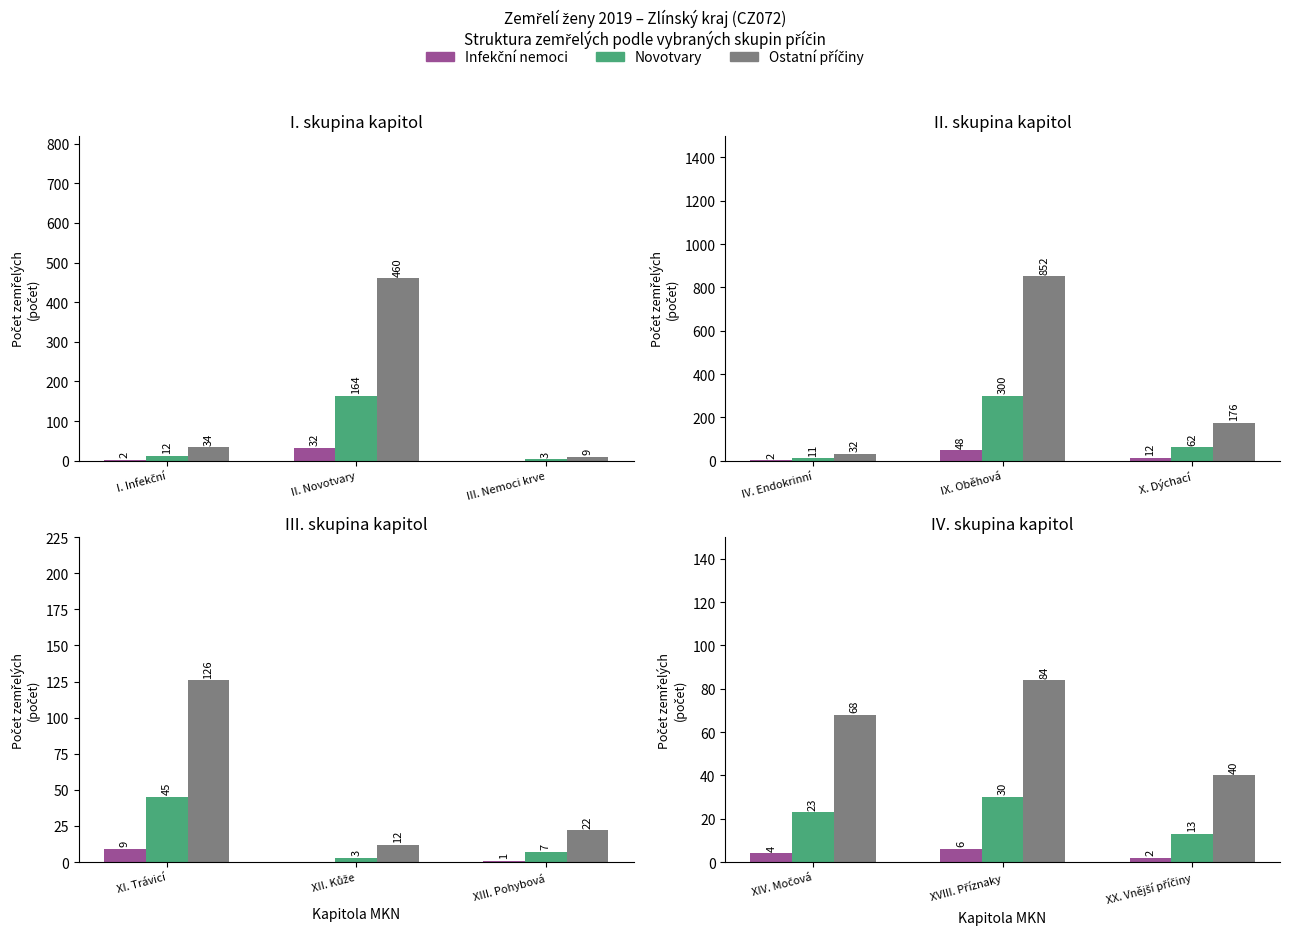

Does the chart contain stacked bars?

No